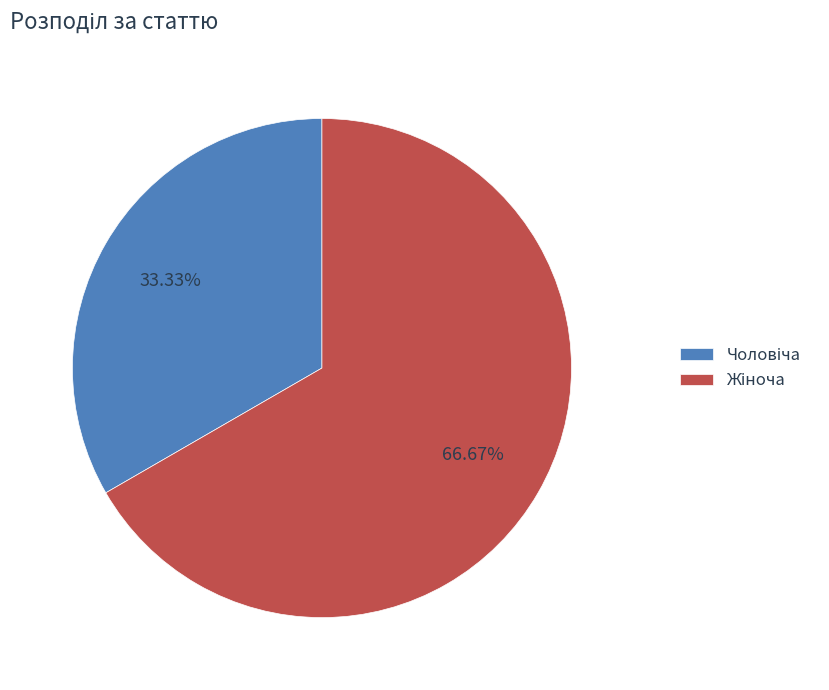

Does any single category account for the majority?

Yes